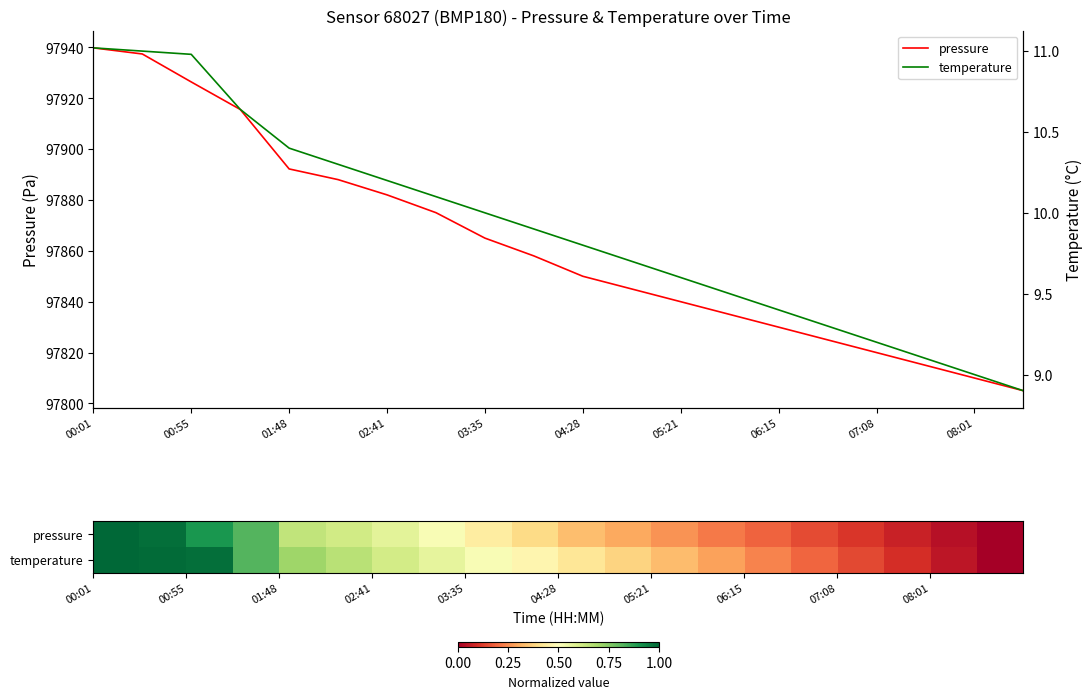

What is the sum of the pressure values at 04:28 and 08:01?

195660.0